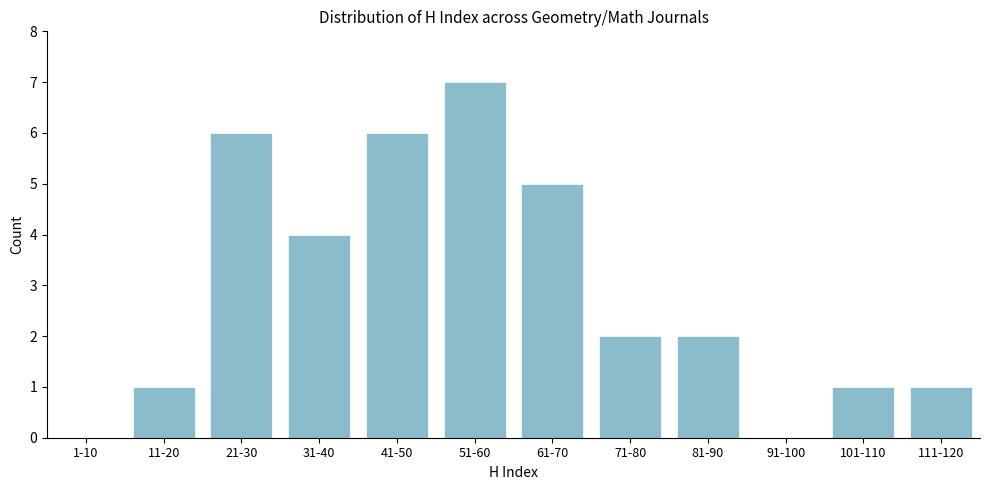

Reading right to left, transcribe all the data shown in this chart.

111-120=1	101-110=1	91-100=0	81-90=2	71-80=2	61-70=5	51-60=7	41-50=6	31-40=4	21-30=6	11-20=1	1-10=0